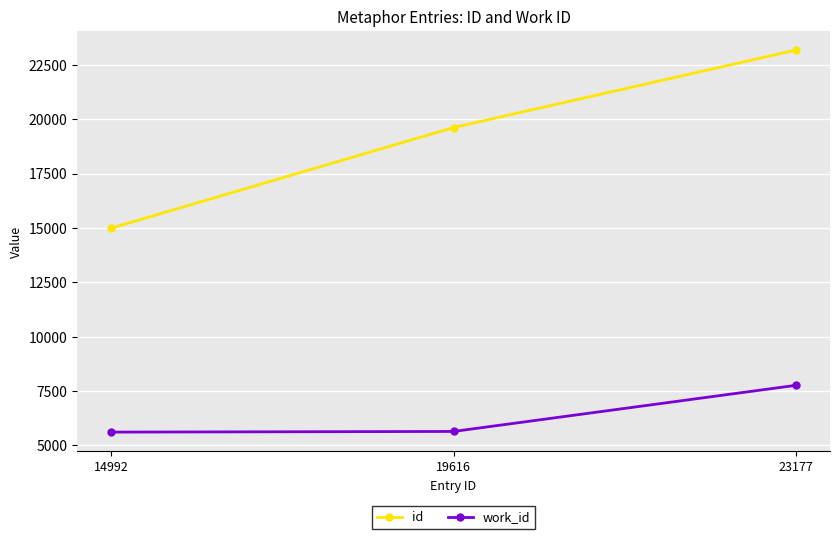

Which series has the largest total across all categories?

id